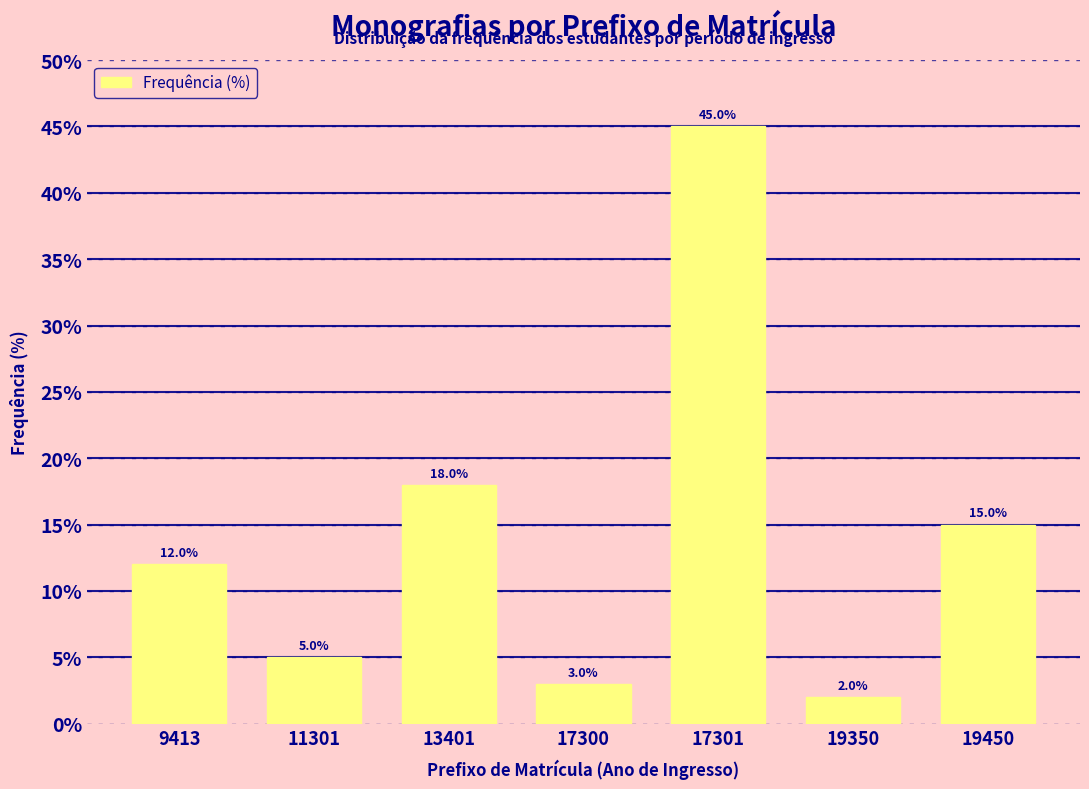

Reading left to right, extract all data points from this chart.

12	5	18	3	45	2	15